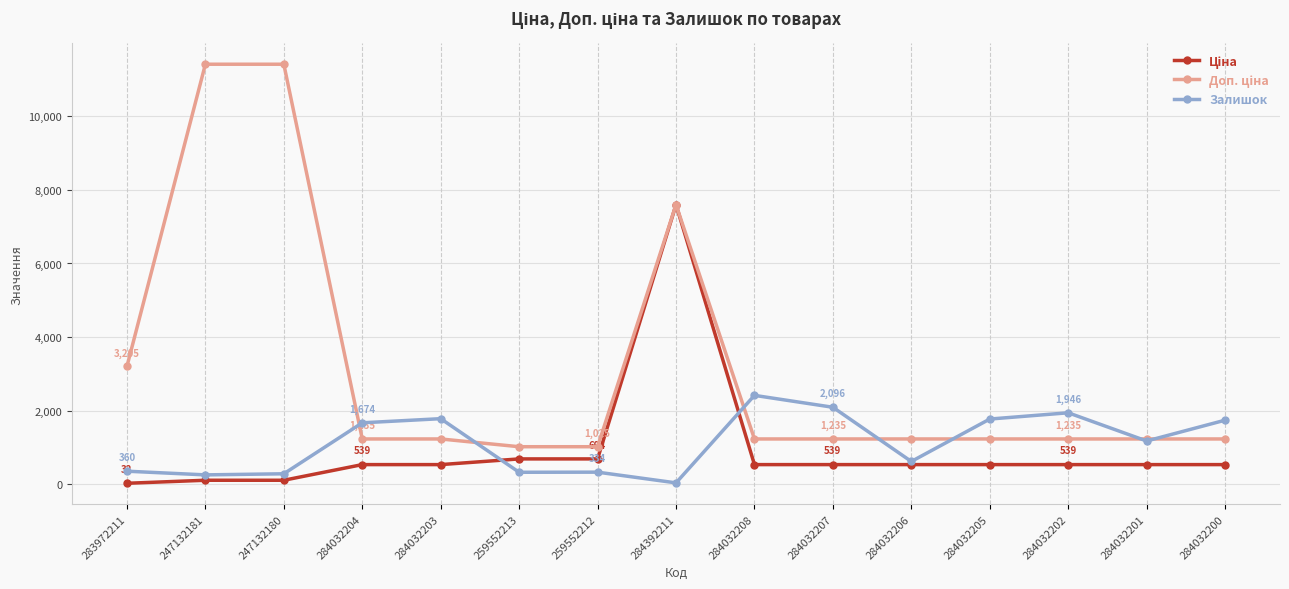

What is the difference between the highest and lowest values at 259552213?

693.6